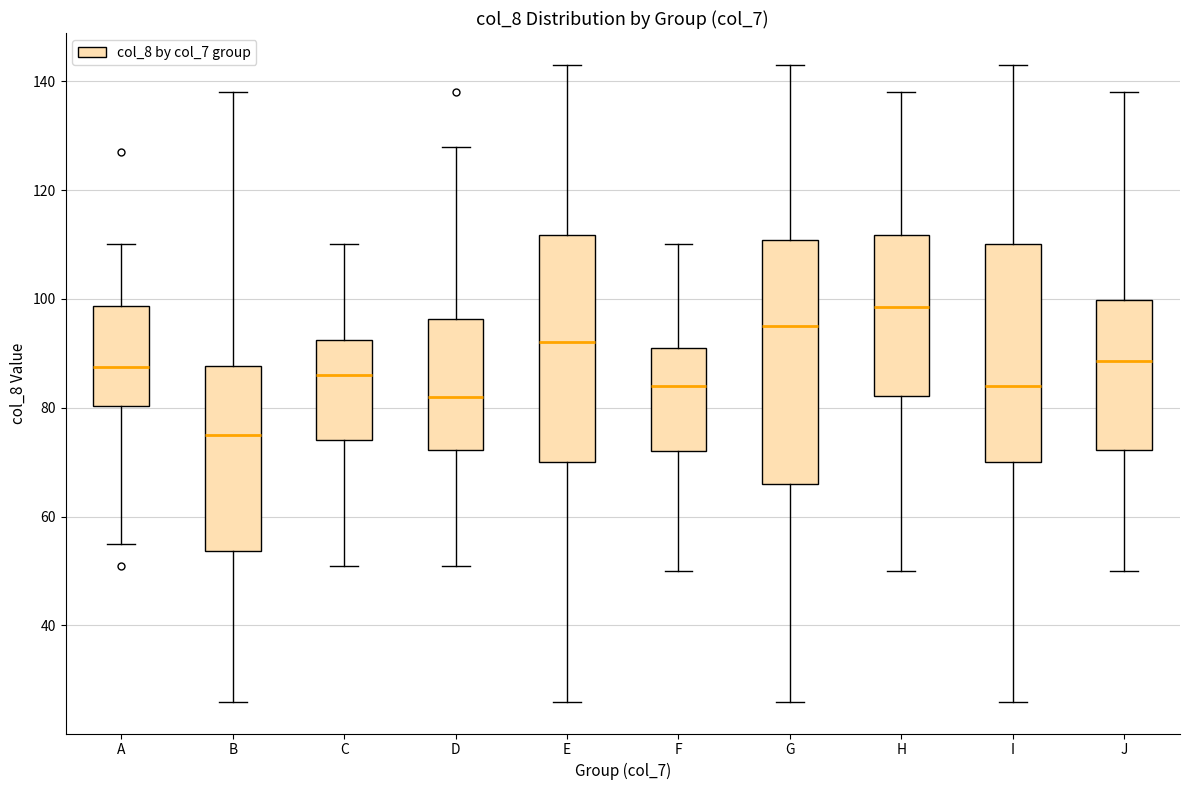

Which box is the tallest, from its lower edge to its upper edge?

G